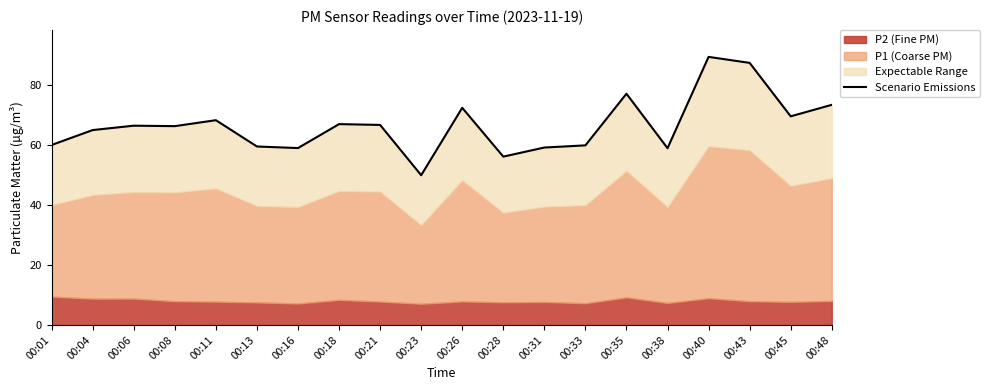

At which category does the chart reach its minimum across all series?

00:23